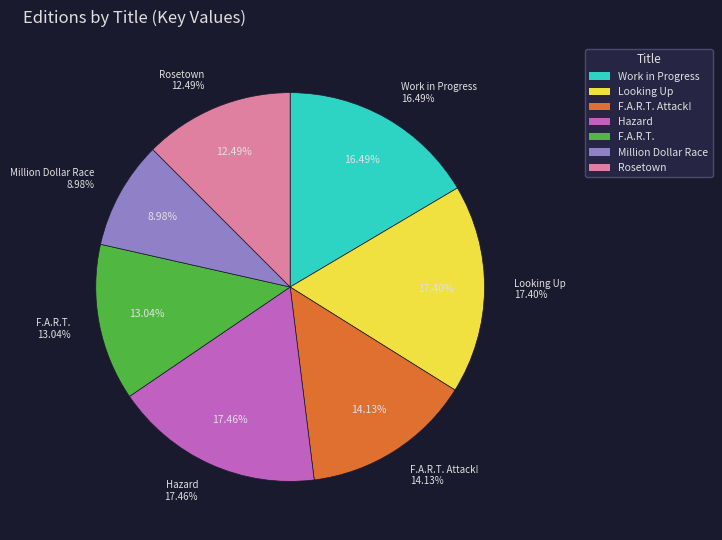

The F.A.R.T. slice represents 13% of the pie. True or false?

True